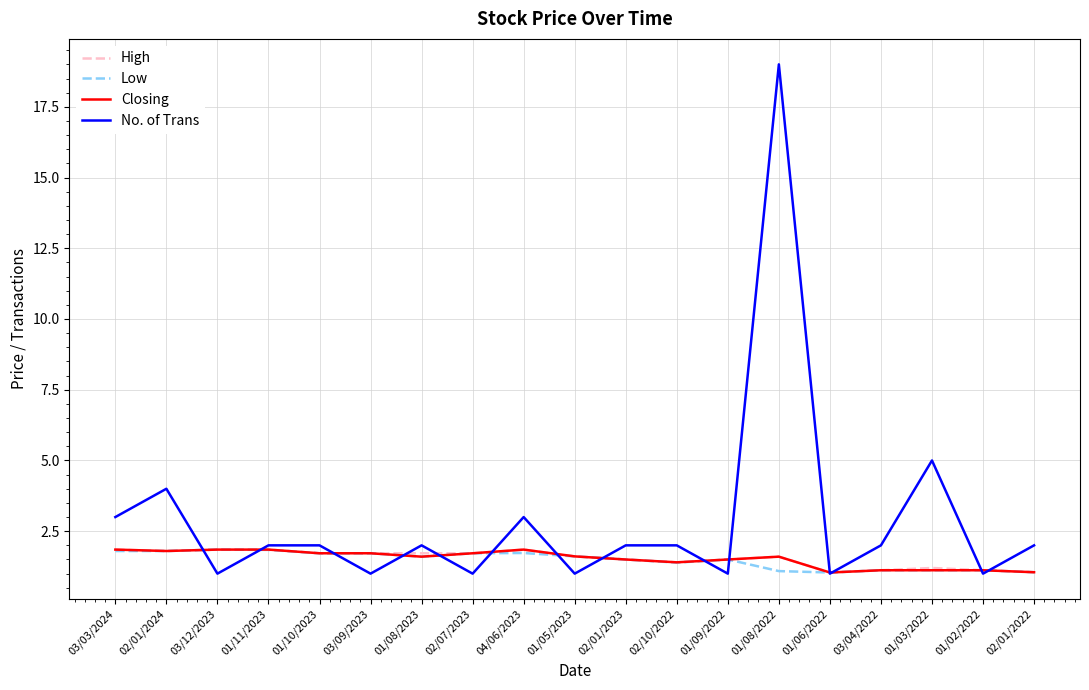

What is the maximum value shown in the chart?

19.0